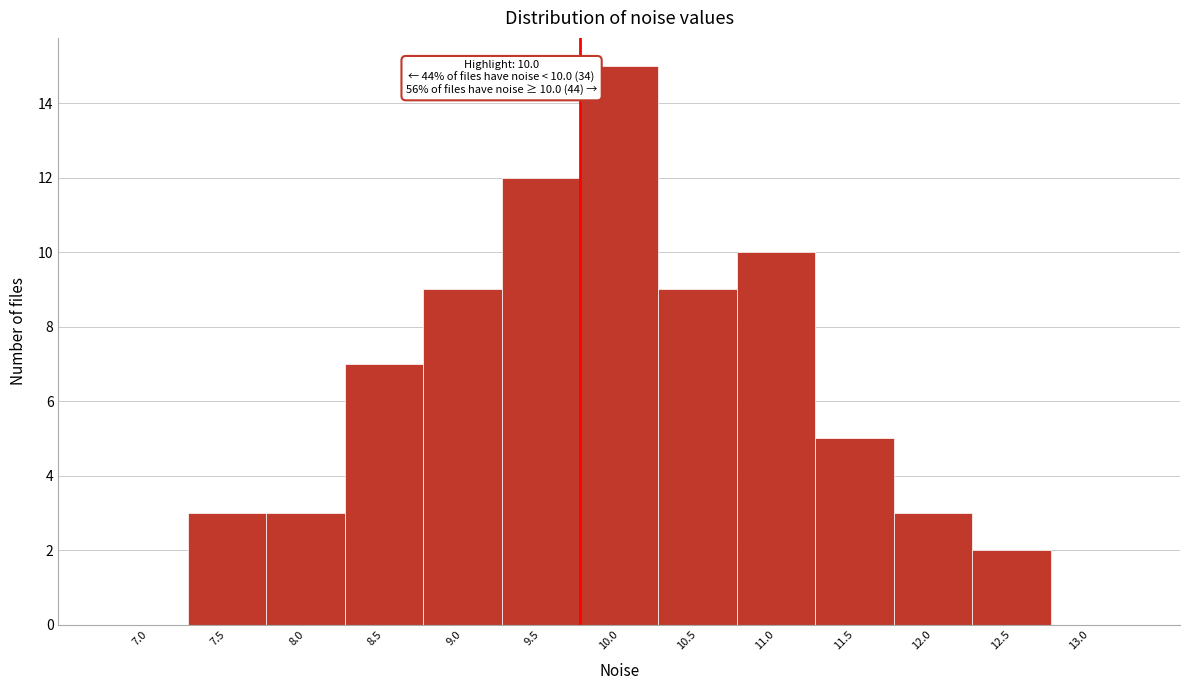

Reading right to left, transcribe all the data shown in this chart.

13.0=0	12.5=2	12.0=3	11.5=5	11.0=10	10.5=9	10.0=15	9.5=12	9.0=9	8.5=7	8.0=3	7.5=3	7.0=0